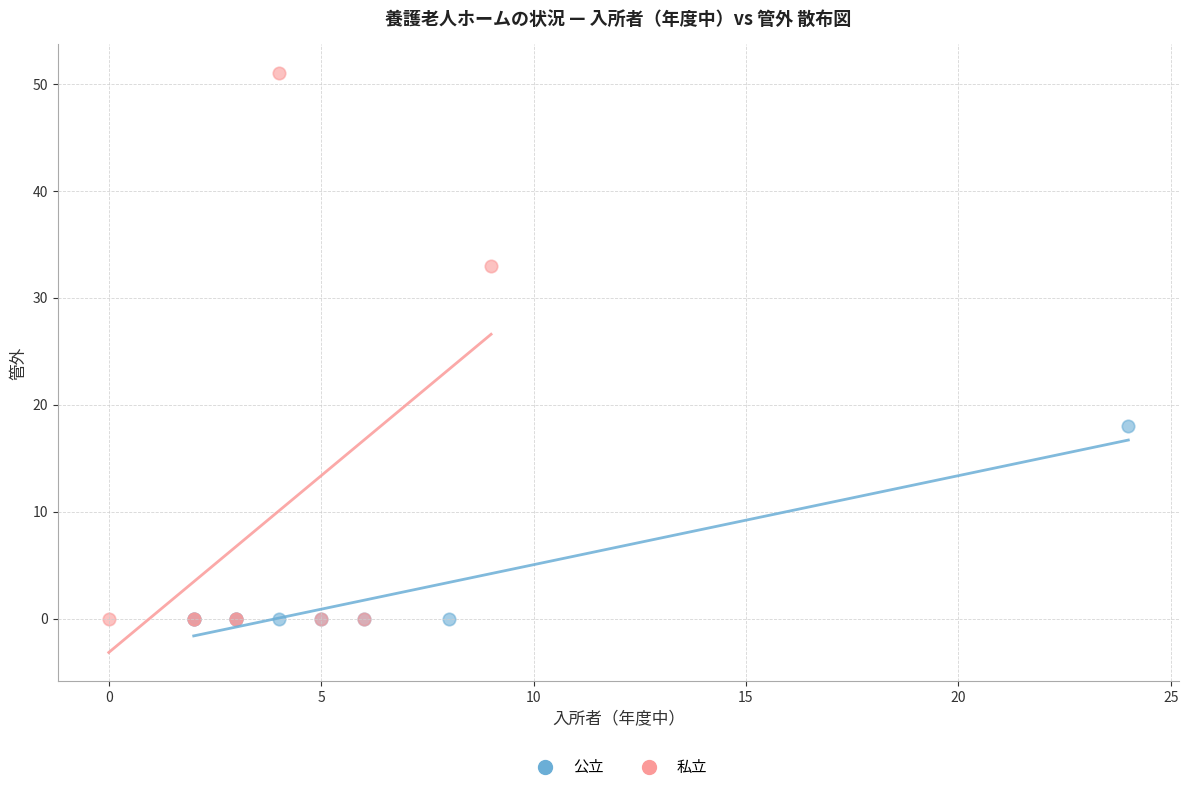

Which series contains the highest Y value?

私立